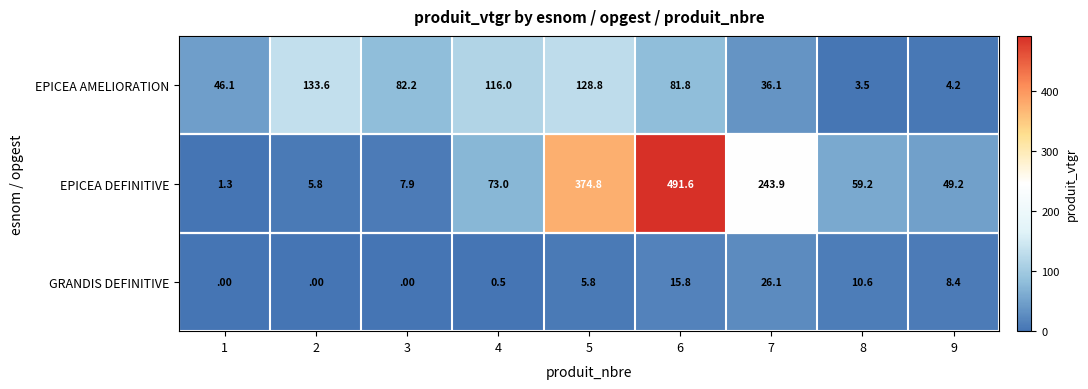

At which category is the sum across all series the highest?

6